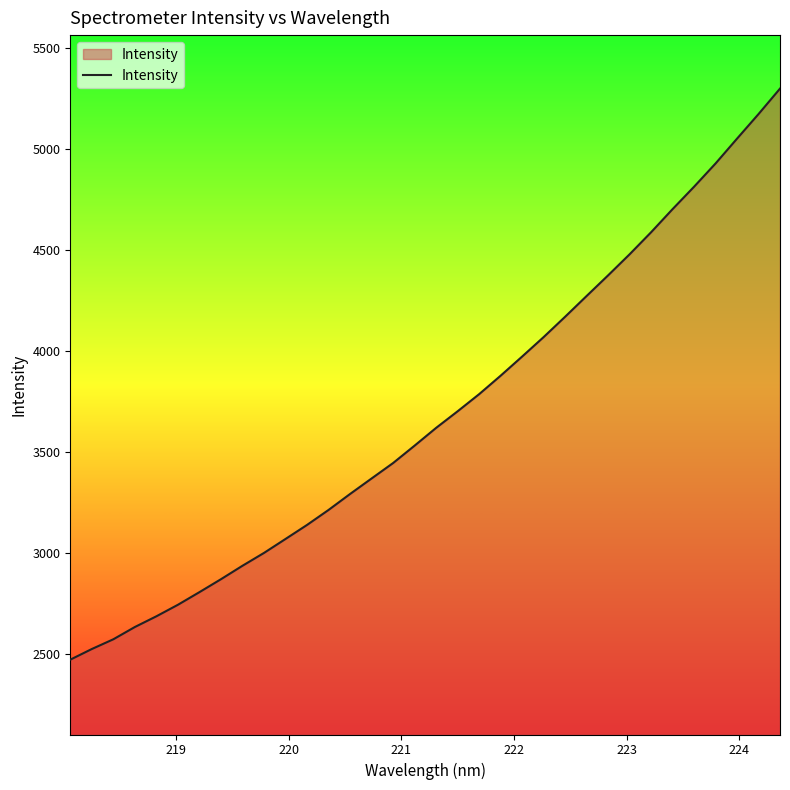

What is the greatest value displayed?

5299.4